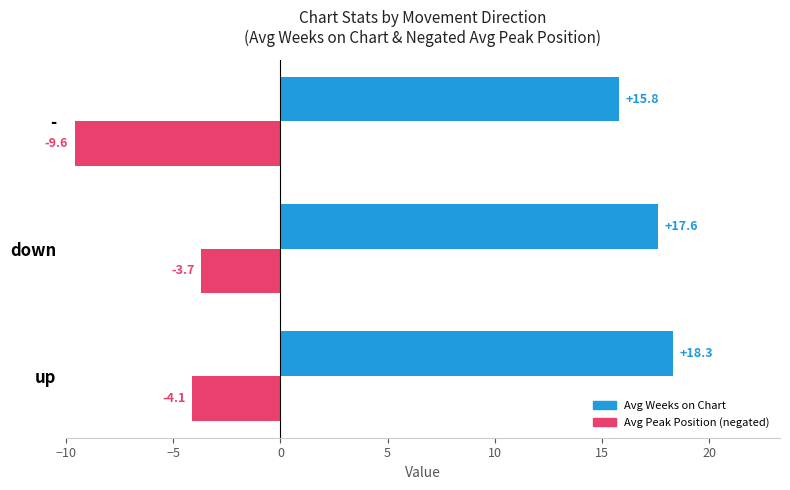

At which label does Avg Weeks on Chart reach its peak?

up